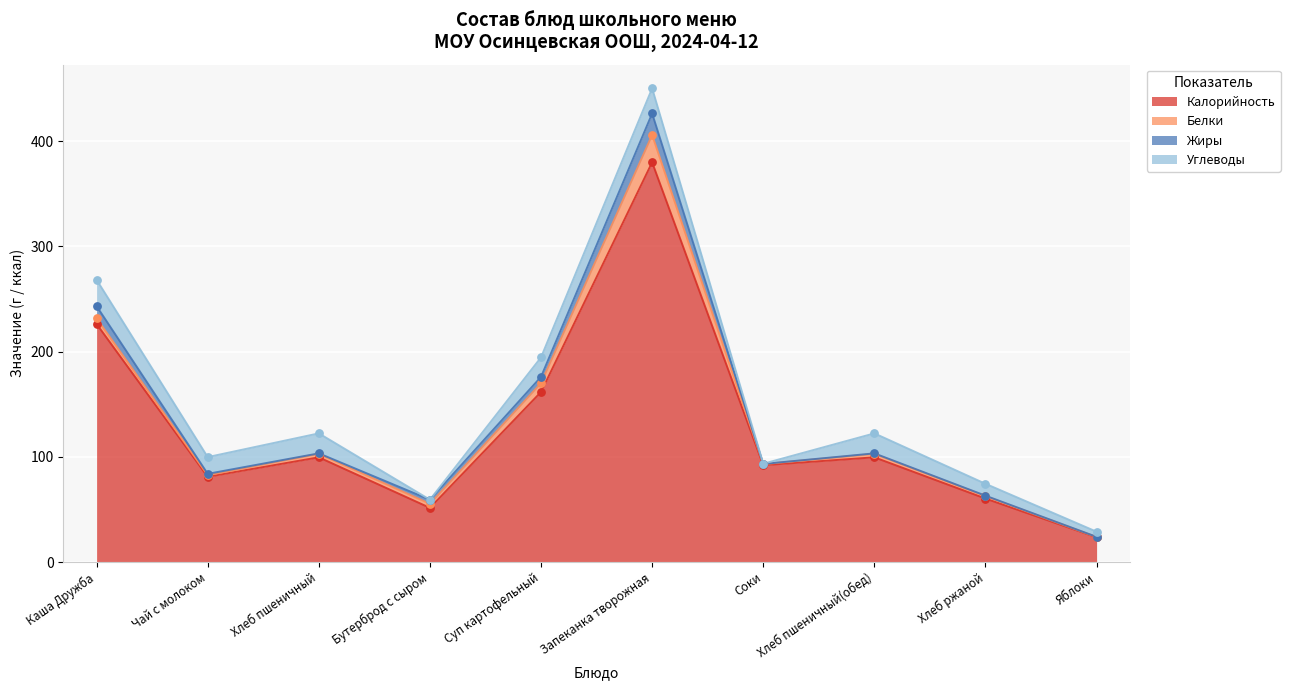

Which series has the widest spread of Y values?

Калорийность